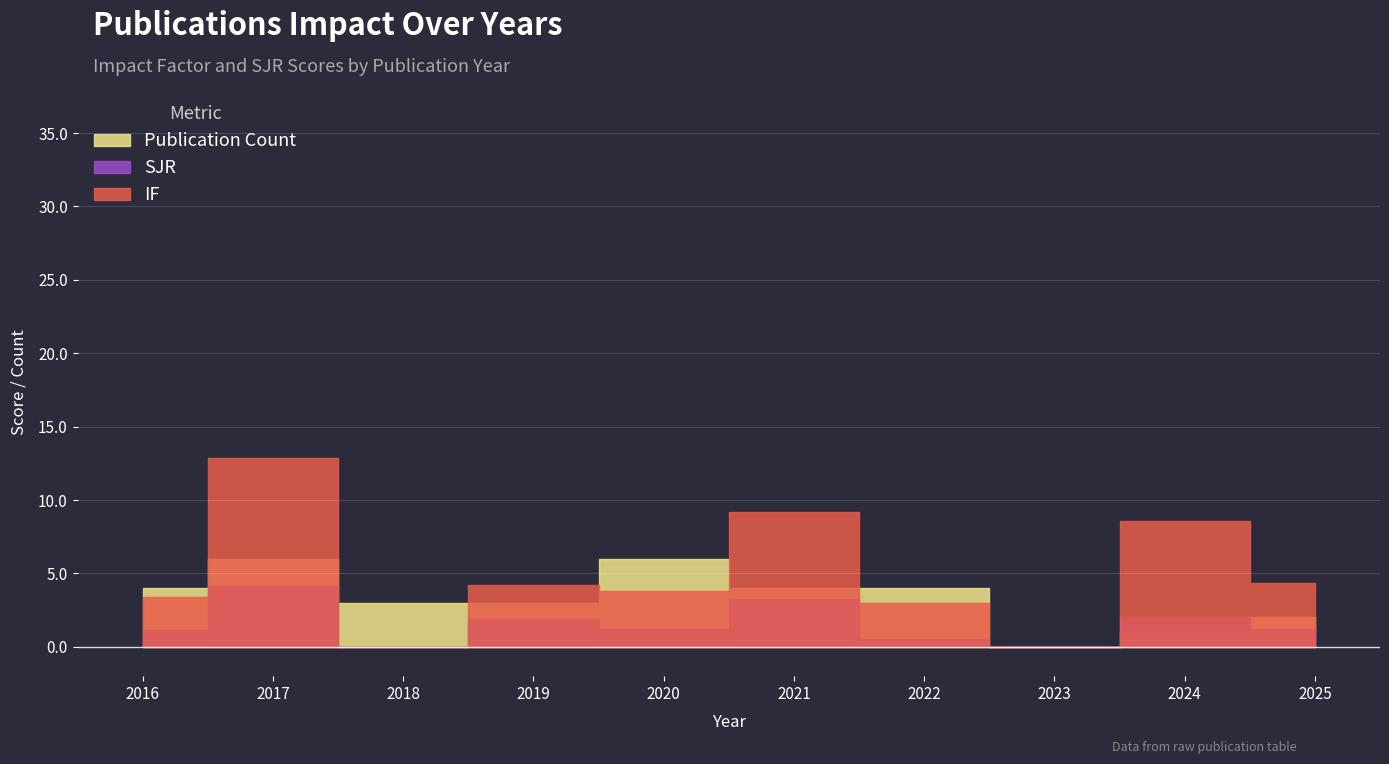

The value of Count at 2025 is 1.3. True or false?

False